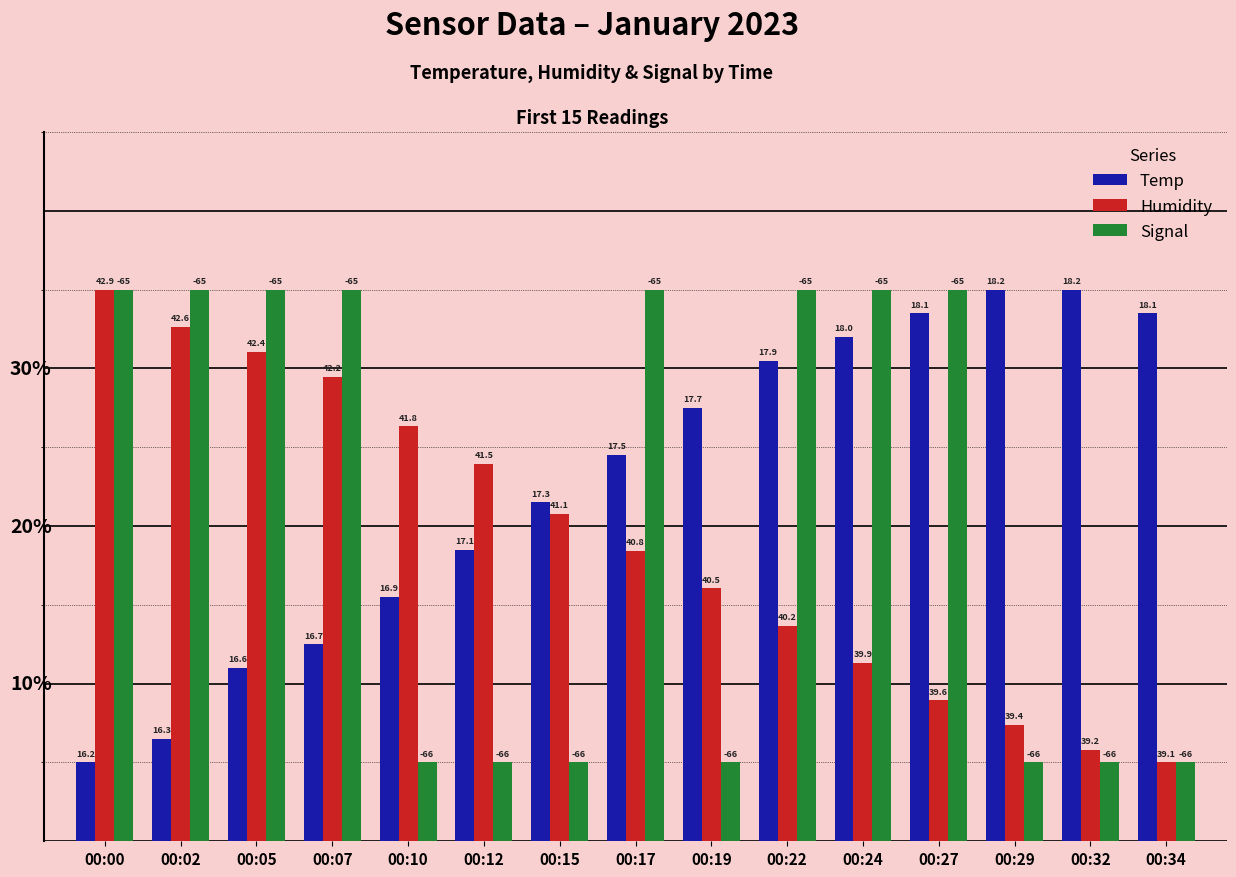

Which category has the lowest value in the Humidity series?

00:34